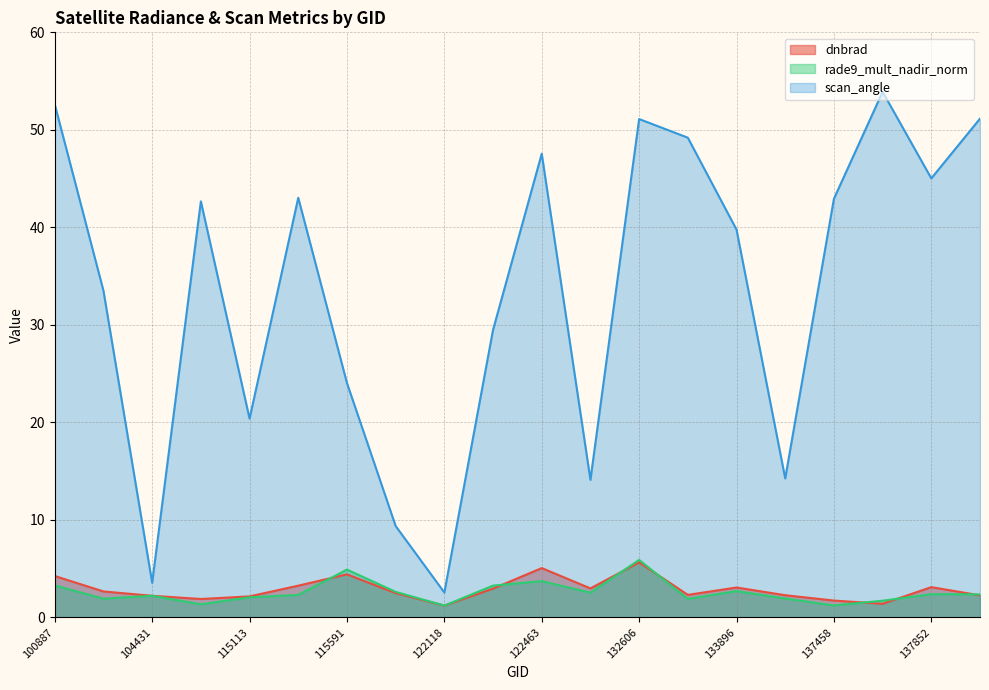

Reading left to right, transcribe all the data shown in this chart.

dnbrad: 4.2	2.7	2.2	1.9	2.1	3.2	4.4	2.5	1.2	2.9	5.0	3.0	5.6	2.3	3.1	2.3	1.7	1.4	3.1	2.3
rade9_mult_nadir_norm: 3.3	1.9	2.2	1.3	2.1	2.3	4.9	2.6	1.2	3.3	3.7	2.5	5.9	1.9	2.7	1.9	1.2	1.7	2.4	2.4
scan_angle: 52.6	33.5	3.5	42.7	20.4	43.0	24.0	9.4	2.5	29.5	47.5	14.1	51.1	49.2	39.8	14.2	42.9	53.9	45.0	51.1